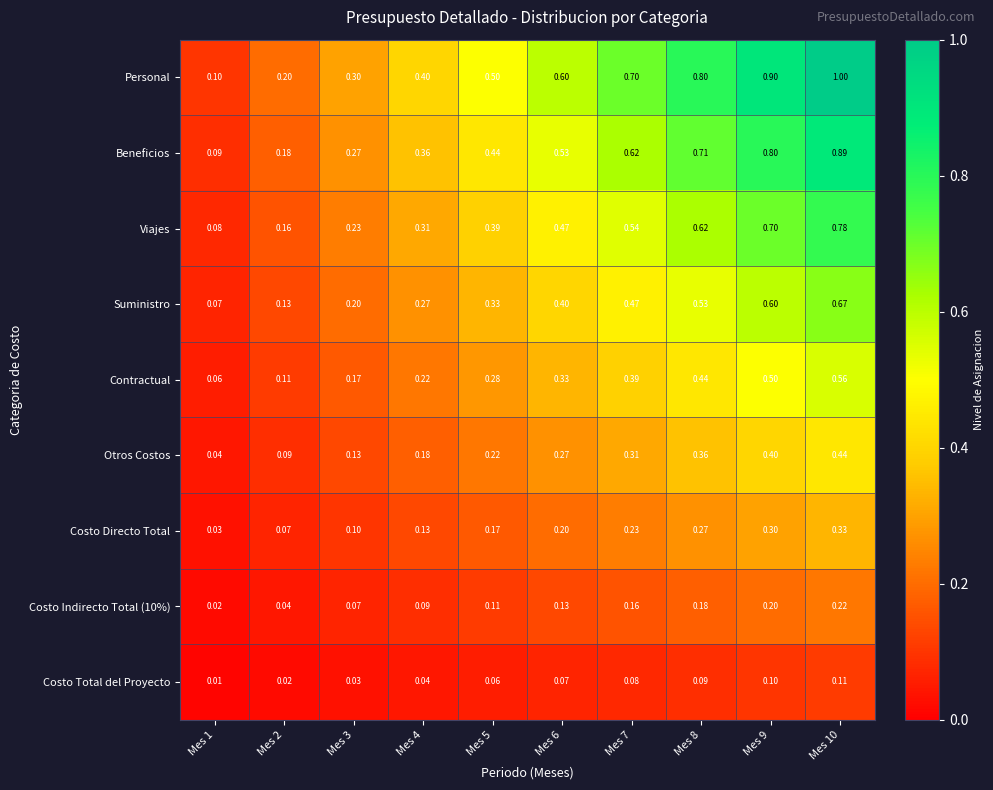

Which series changed the most between Mes 2 and Mes 9?

Personal